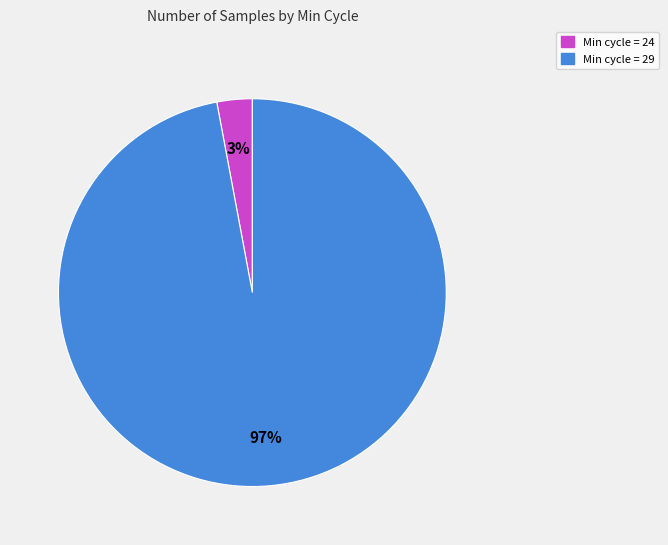

Is there a majority slice in this chart?

Yes